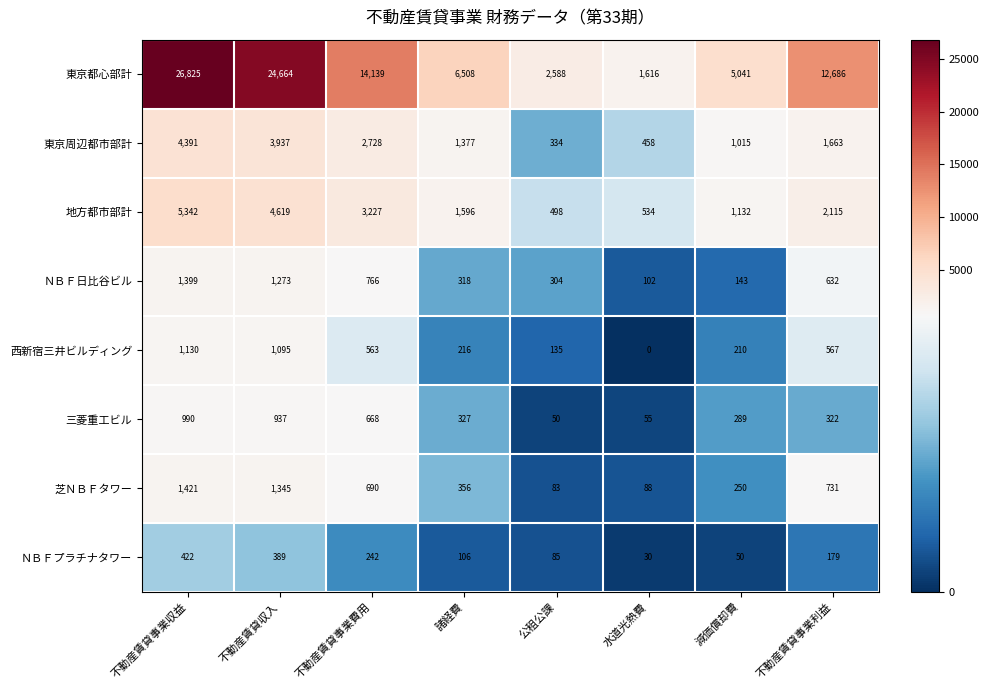

At how many categories does at least one series exceed 6534?

4